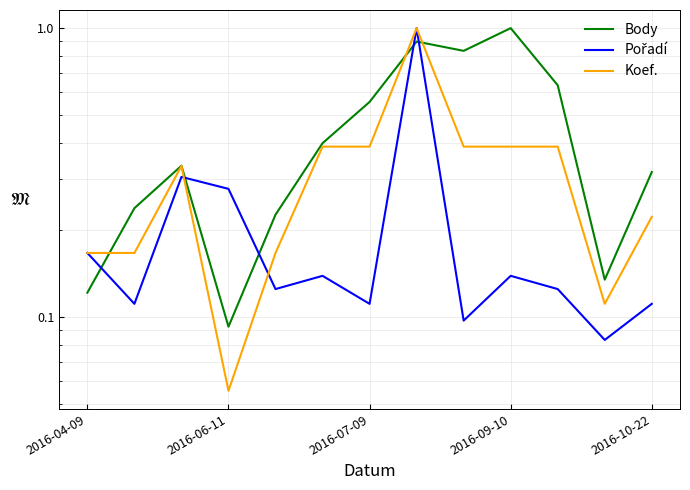

Count the number of data series in this chart.

3